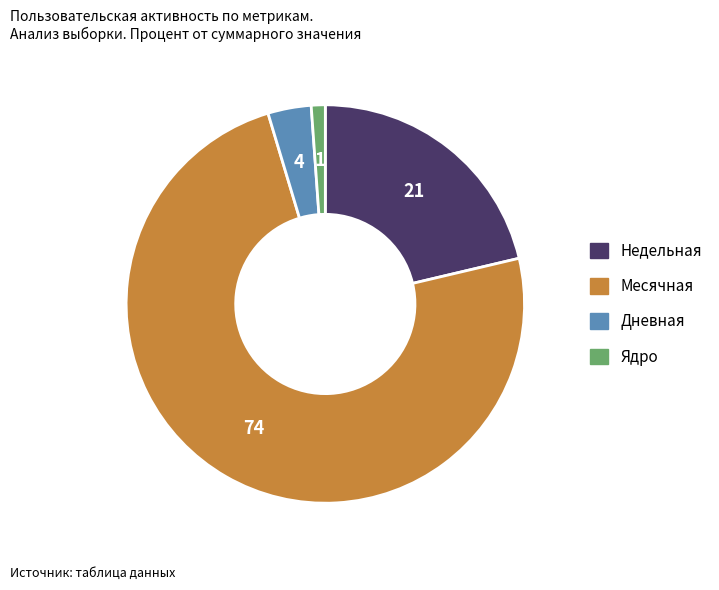

Does any single category account for the majority?

Yes